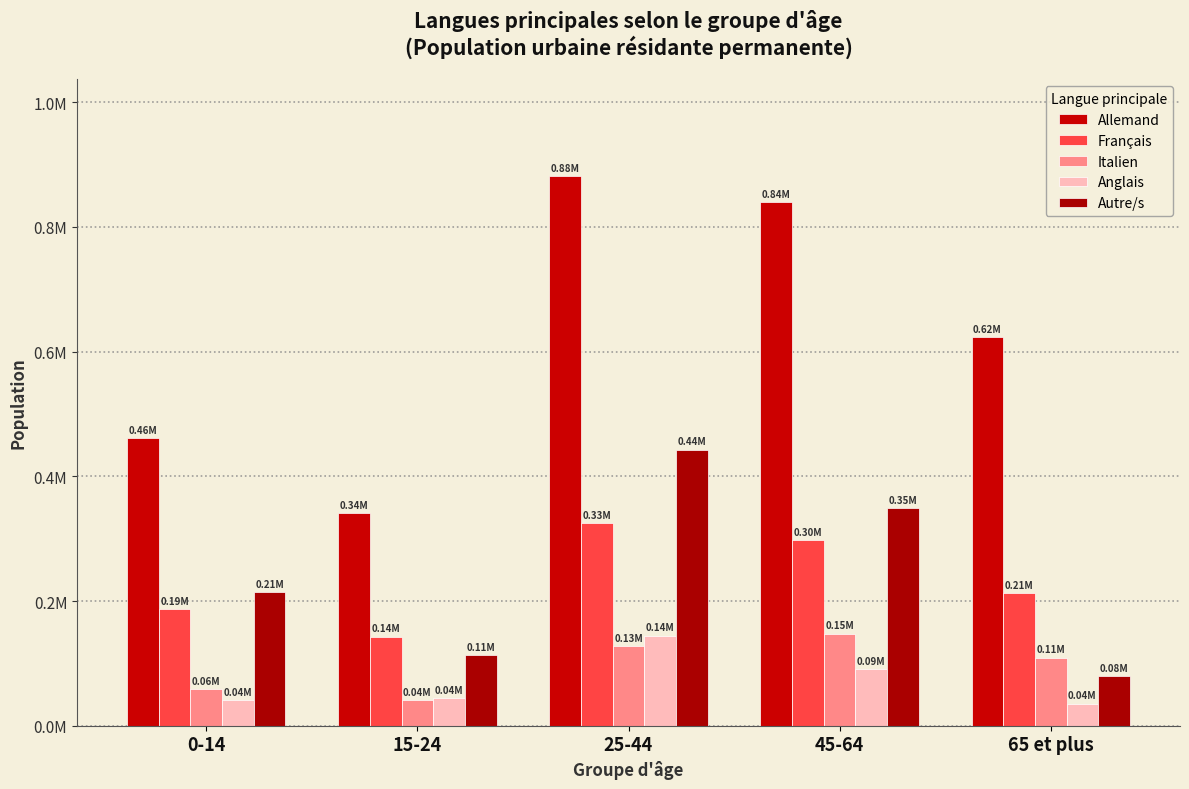

Does the chart contain stacked bars?

No